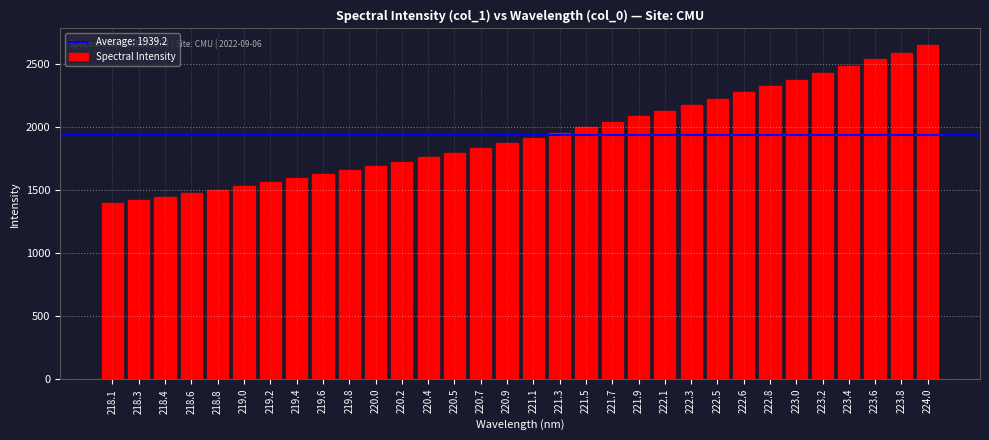

What is the minimum value shown in the chart?

1397.1